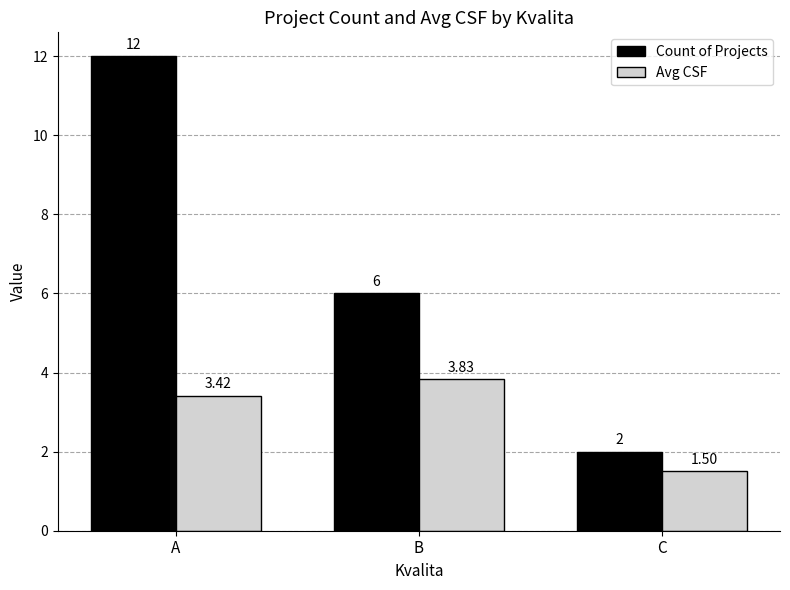

Where is Count of Projects nearest to the value 7?

B